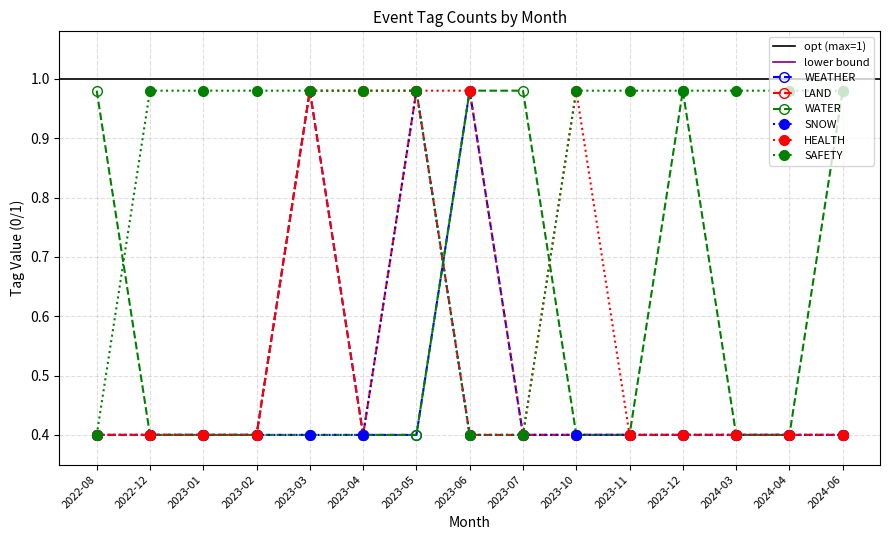

Between 2023-11 and 2024-06, which series saw the biggest shift?

WATER